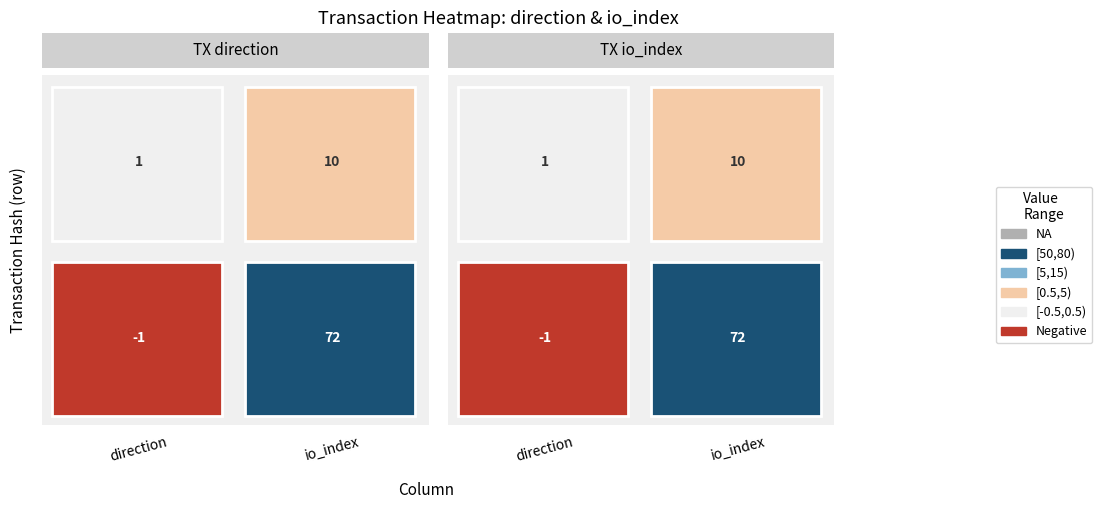

The value of ea44be4f5d79440267412d0b04e4a6387ed5a0e at 1 is 45. True or false?

False